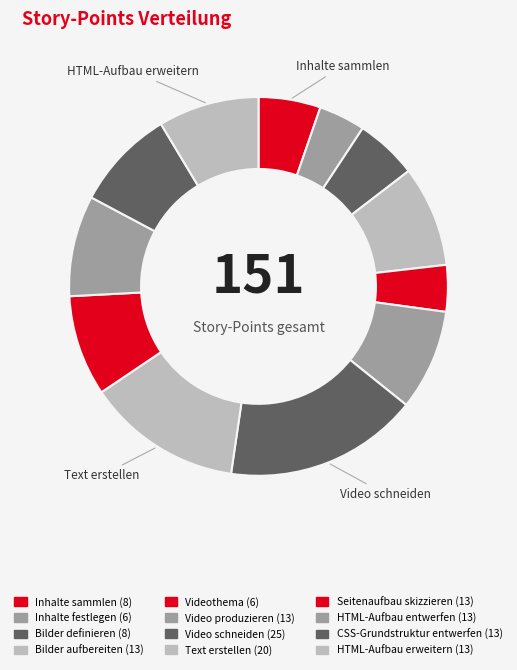

Rank the categories by value from lowest to highest.

Inhalte festlegen, Videothema, Inhalte sammlen, Bilder definieren, Bilder aufbereiten, Video produzieren, Seitenaufbau skizzieren, HTML-Aufbau entwerfen, CSS-Grundstruktur entwerfen, HTML-Aufbau erweitern, Text erstellen, Video schneiden